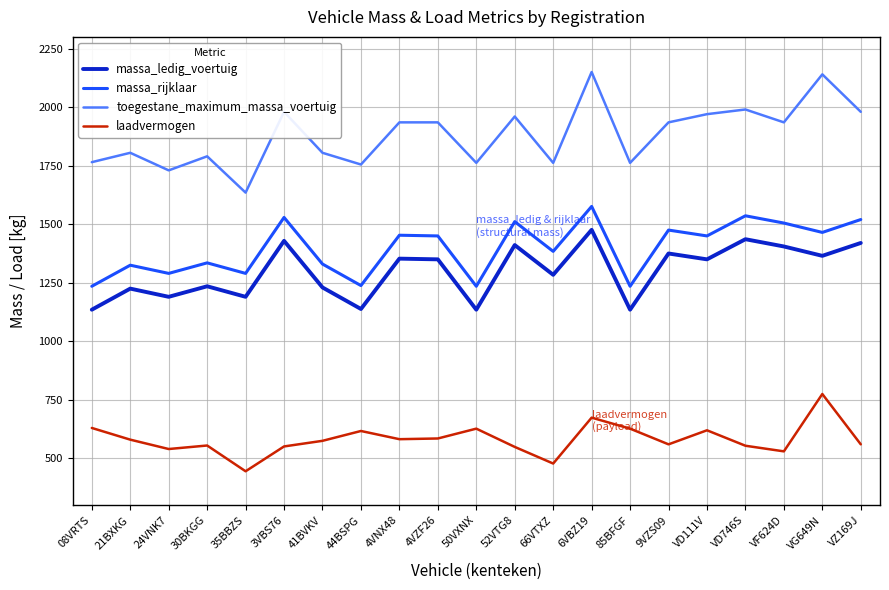

At which category is the sum across all series the highest?

6VBZ19